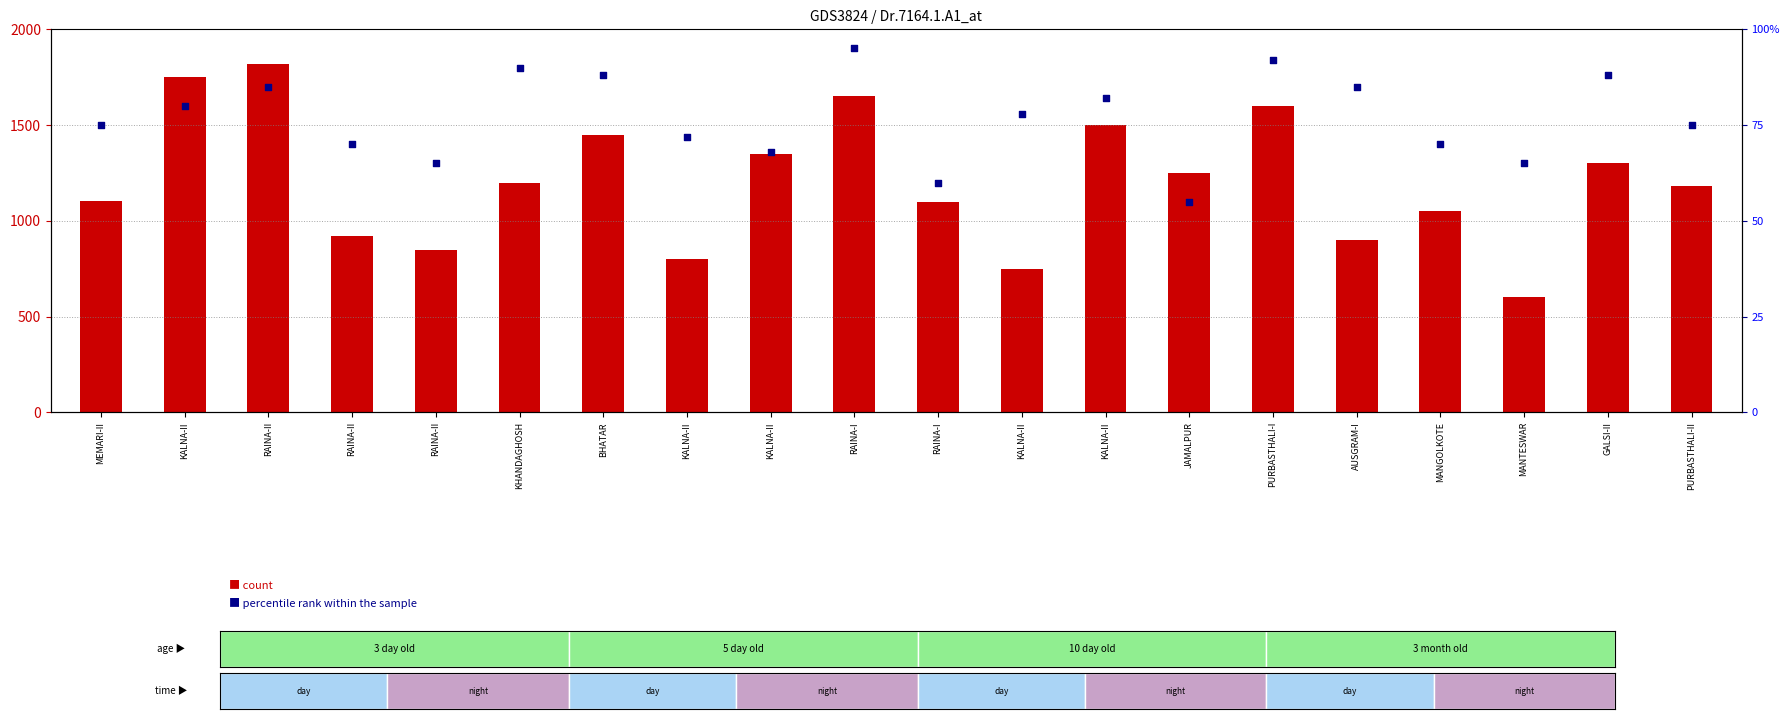

Which series contains the highest Y value?

count